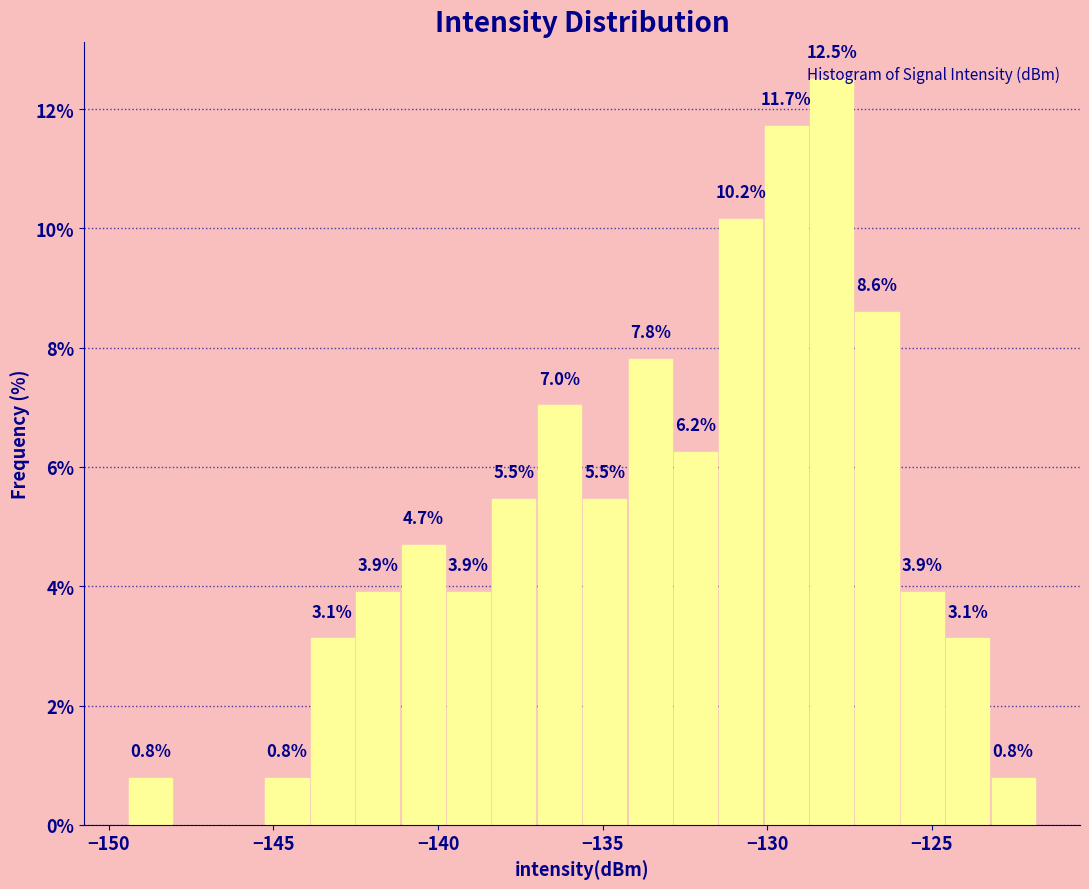

Around what value on the x-axis is the tallest bar? Give the approximate position of its centre, as read against the axis.

-128.0